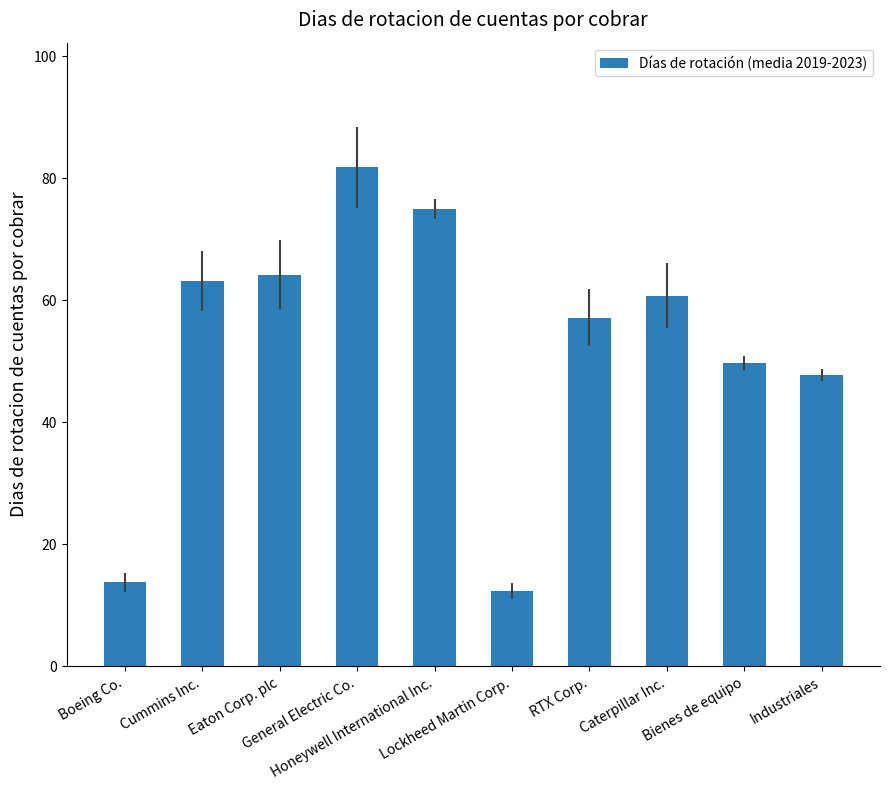

Rank the categories by value from highest to lowest.

General Electric Co., Honeywell International Inc., Eaton Corp. plc, Cummins Inc., Caterpillar Inc., RTX Corp., Bienes de equipo, Industriales, Boeing Co., Lockheed Martin Corp.